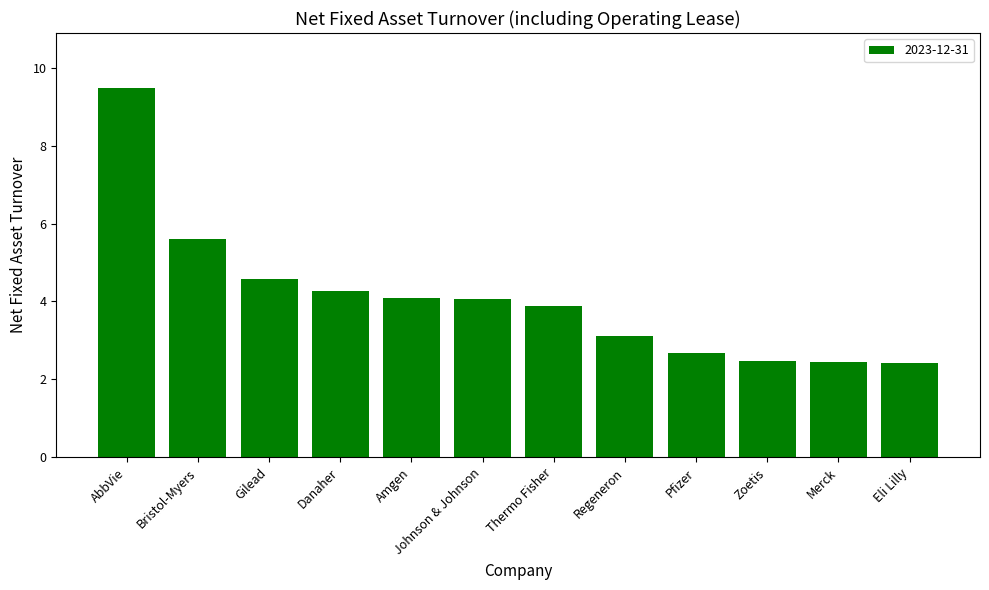

What is the approximate value at Regeneron?

3.1